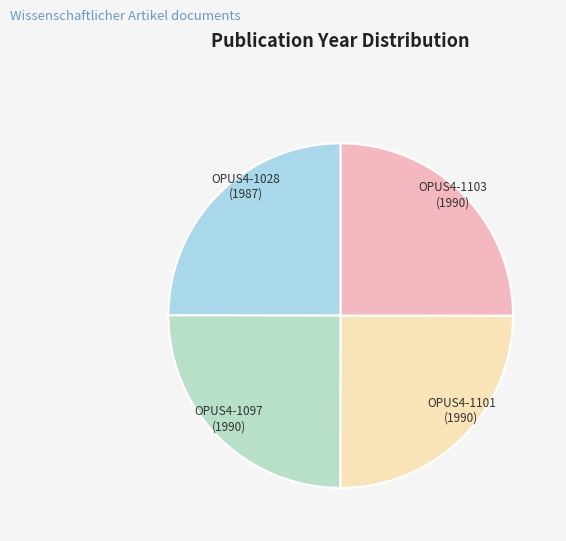

How many segments does this pie chart have?

4